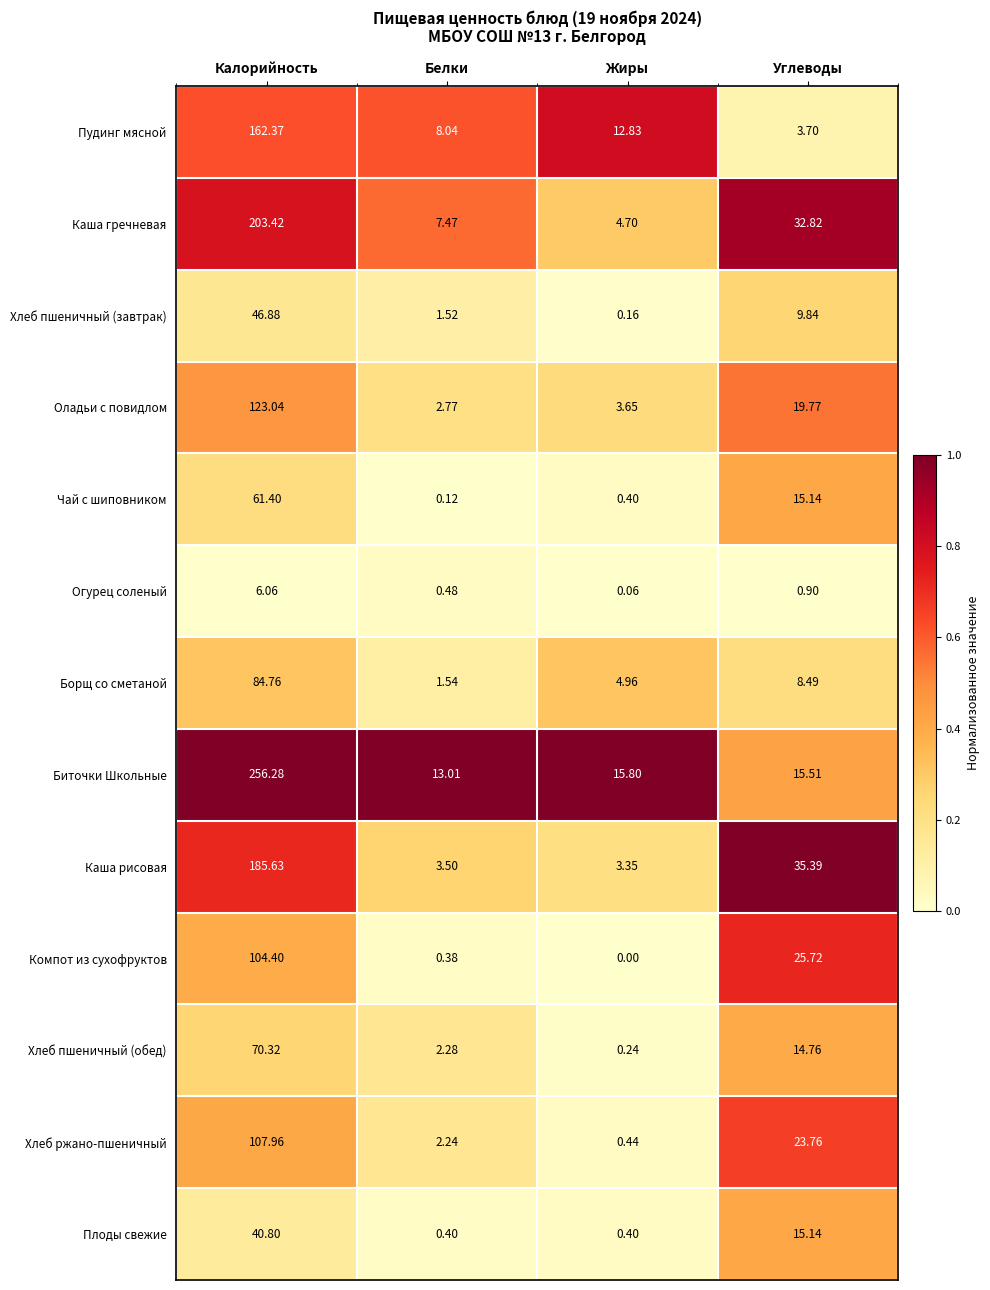

Is the value of Хлеб ржано-пшеничный at Белки greater than the value of Чай с шиповником at Углеводы?

No